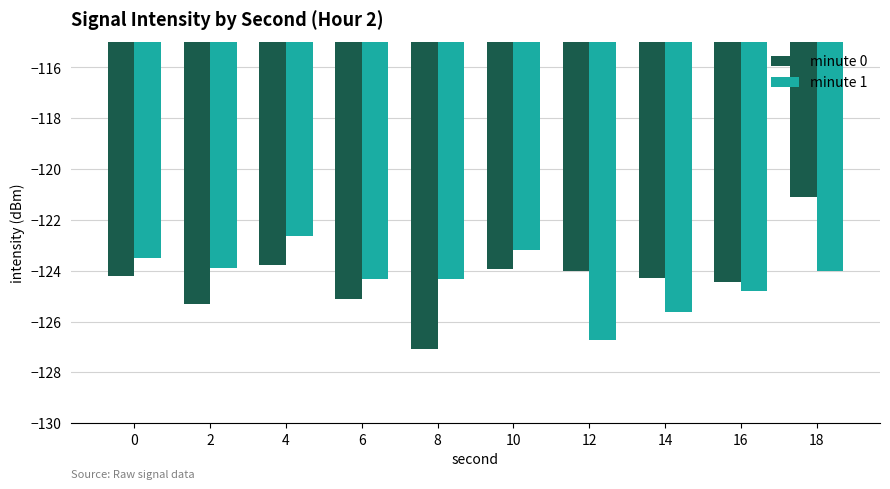

What are all the series names shown in the legend?

minute 0, minute 1